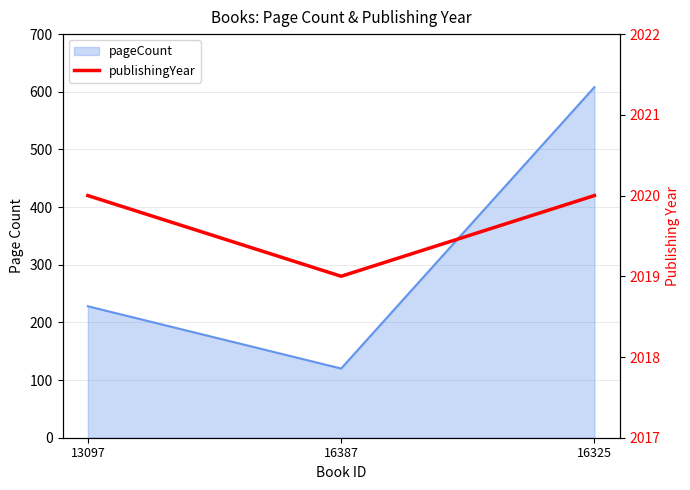

What is the label of the 2nd point from the right?

16387